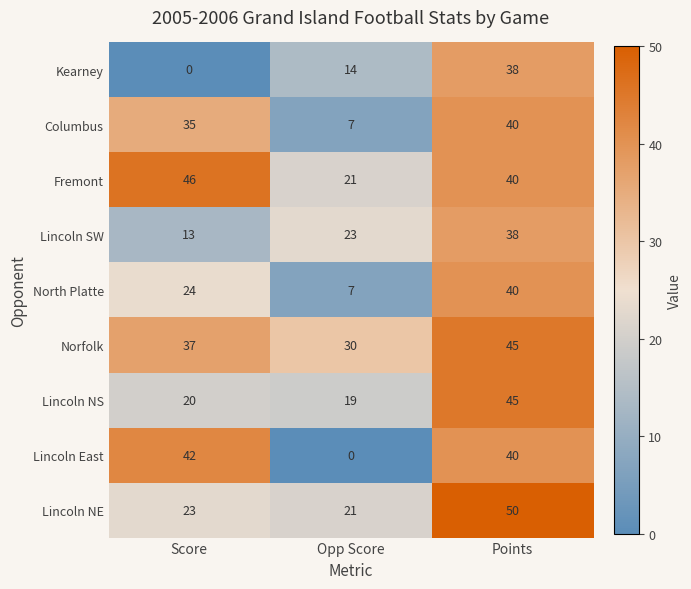

What is the average value of the Lincoln SW series?

25